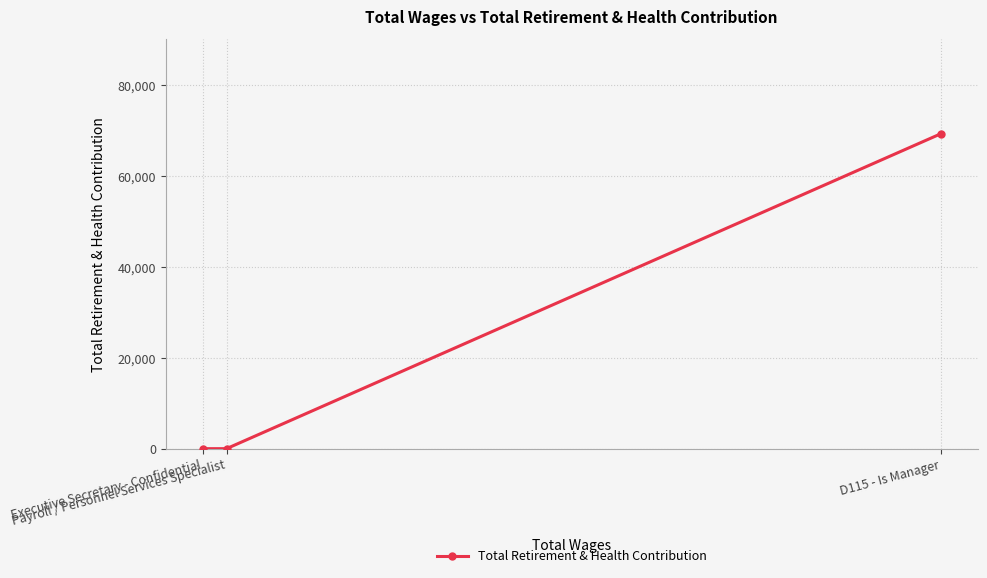

Reading left to right, extract all data points from this chart.

Executive Secretary - Confidential=0	Payroll / Personnel Services Specialist=0	D115 - Is Manager=69253